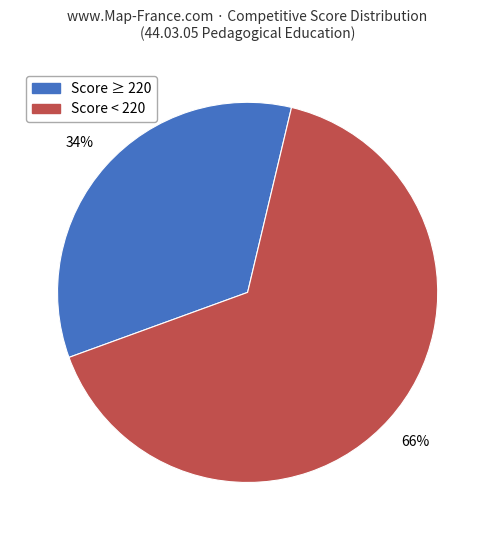

Does any single category account for the majority?

Yes